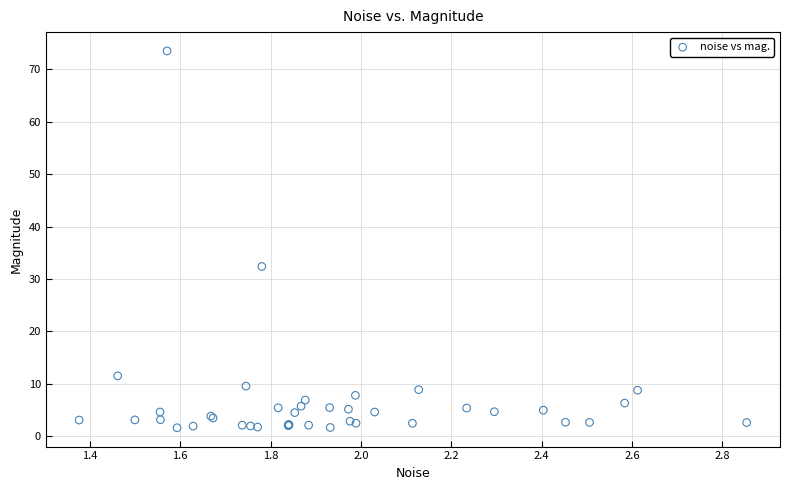

What Y value in the scatter plot is closest to 37?

32.4